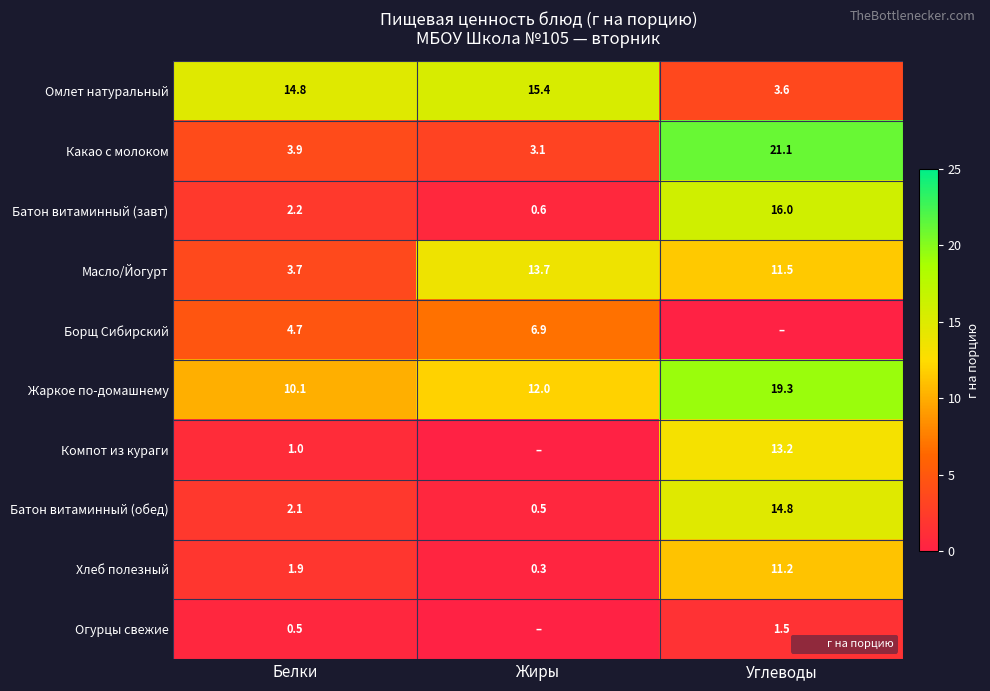

Is the value of Батон витаминный (обед) at Белки greater than the value of Масло/Йогурт at Жиры?

No